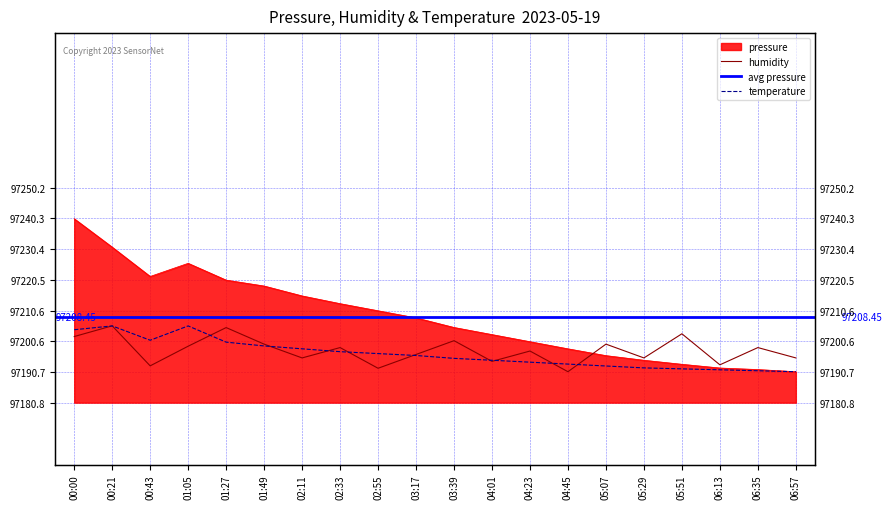

What is the lowest value of the pressure series?

97190.8